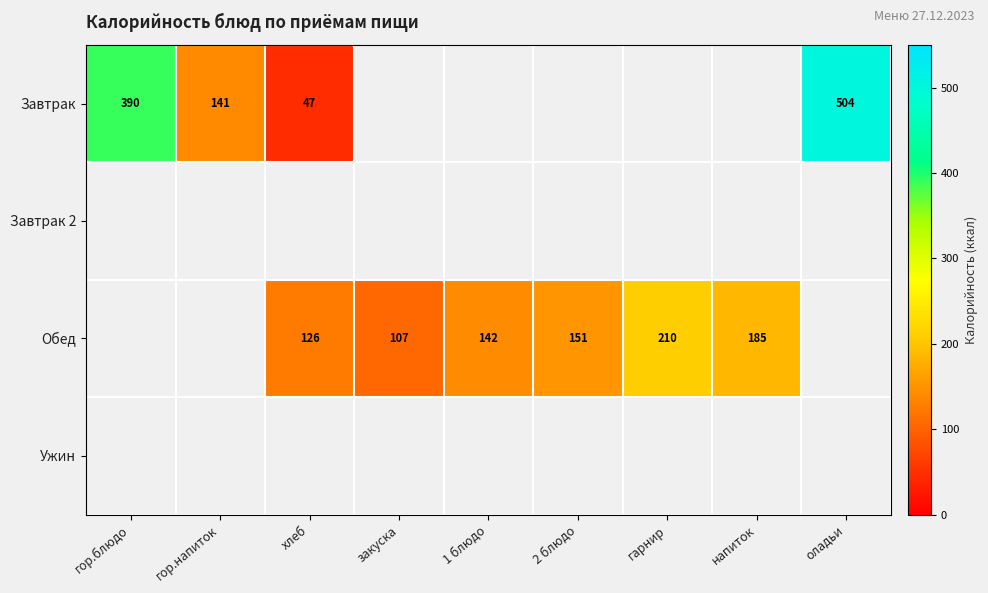

What is the sum of all Обед values?

921